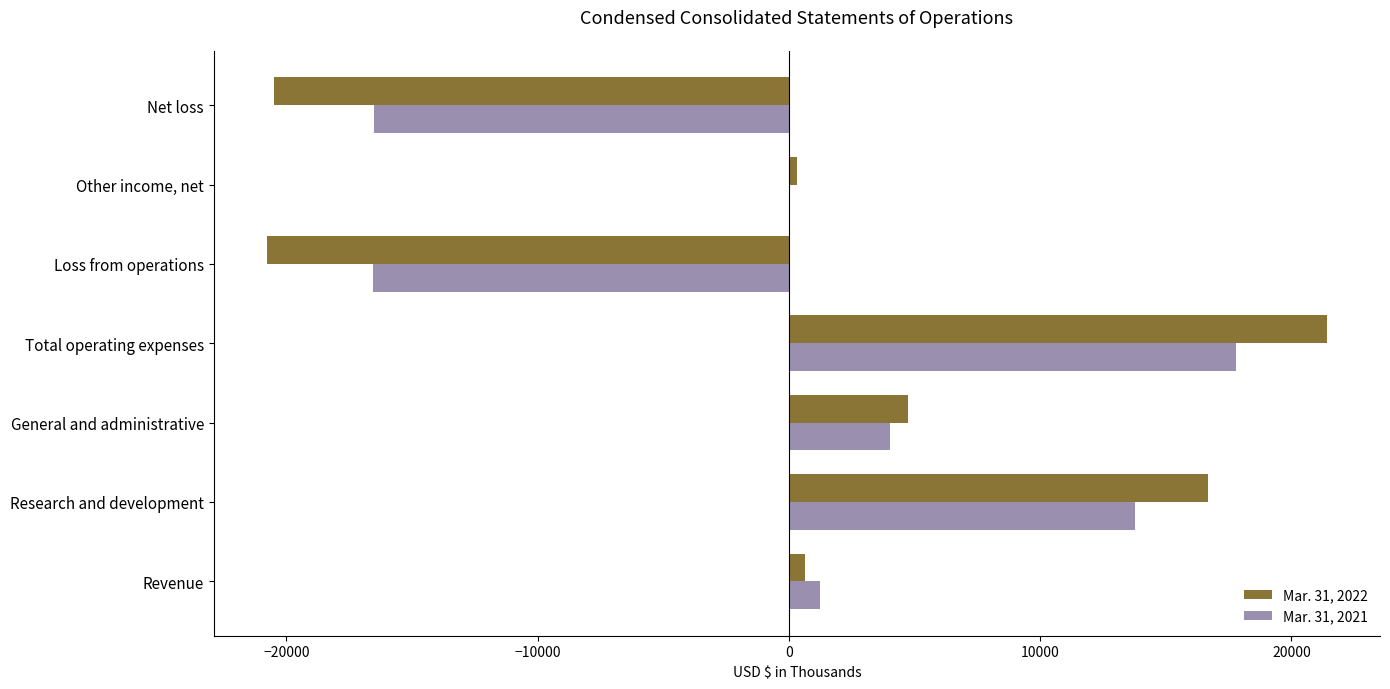

Which series has the largest range (max minus min)?

Mar. 31, 2022